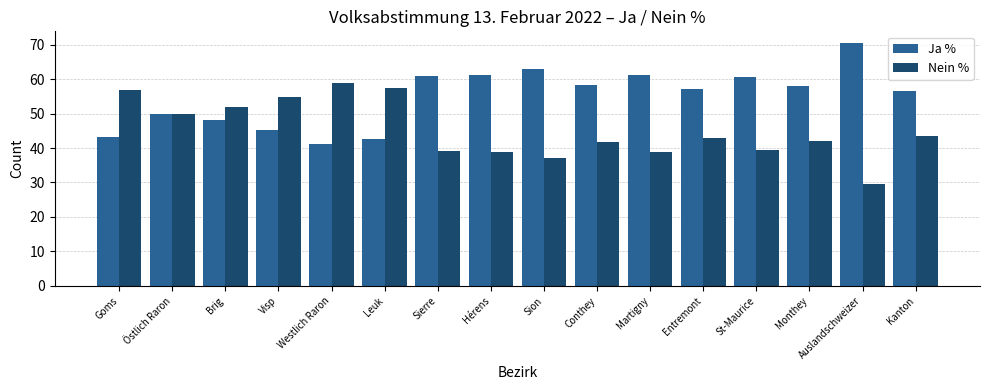

What position from the left is Conthey?

10